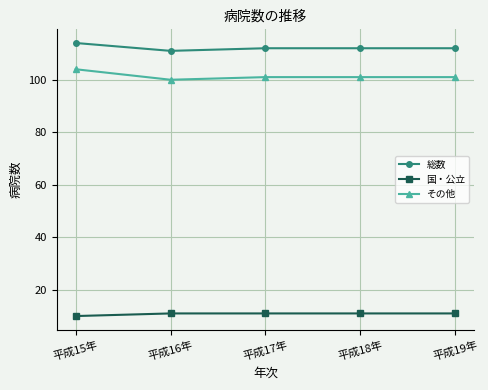

True or false: その他 has more than 2 interior local peaks.

False